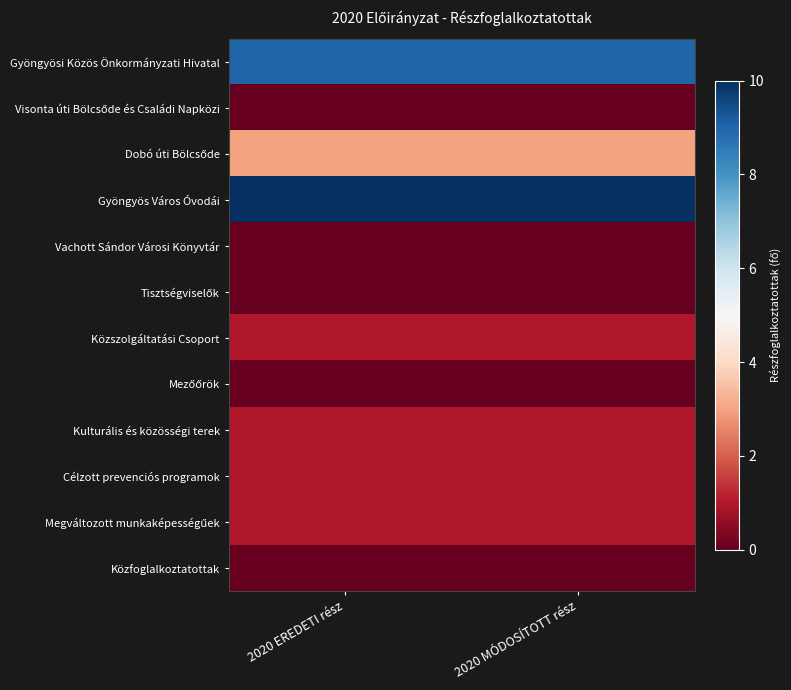

At which category is the sum across all series the highest?

2020 EREDETI rész